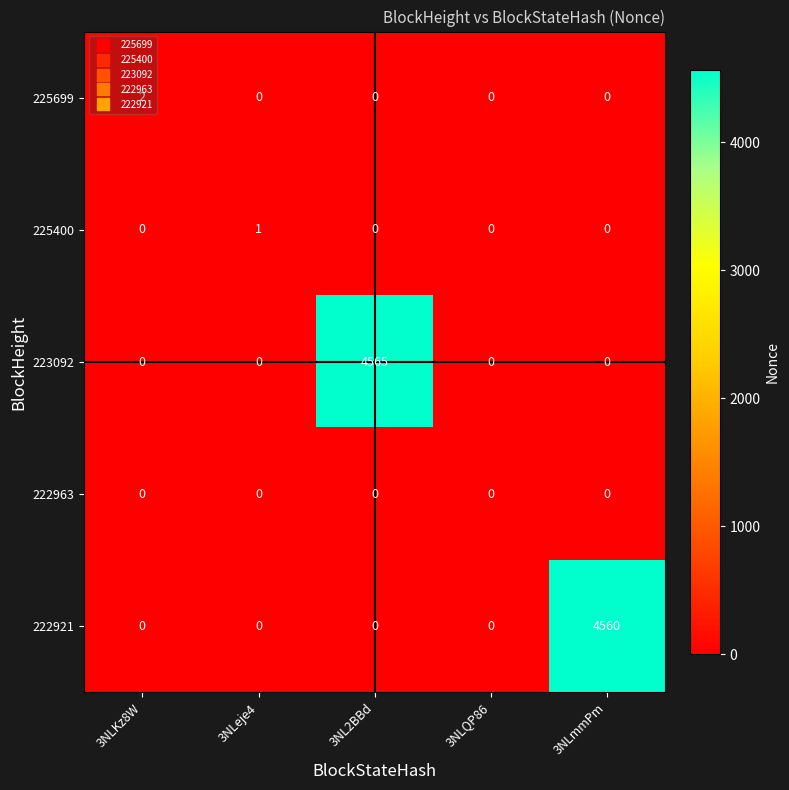

What is the total value across all series at 3NLKz8W?

2